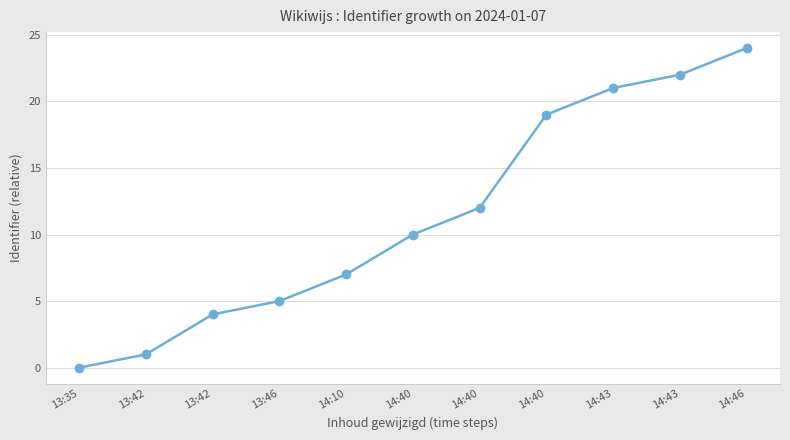

At which category does the chart reach its peak across all series?

14:46